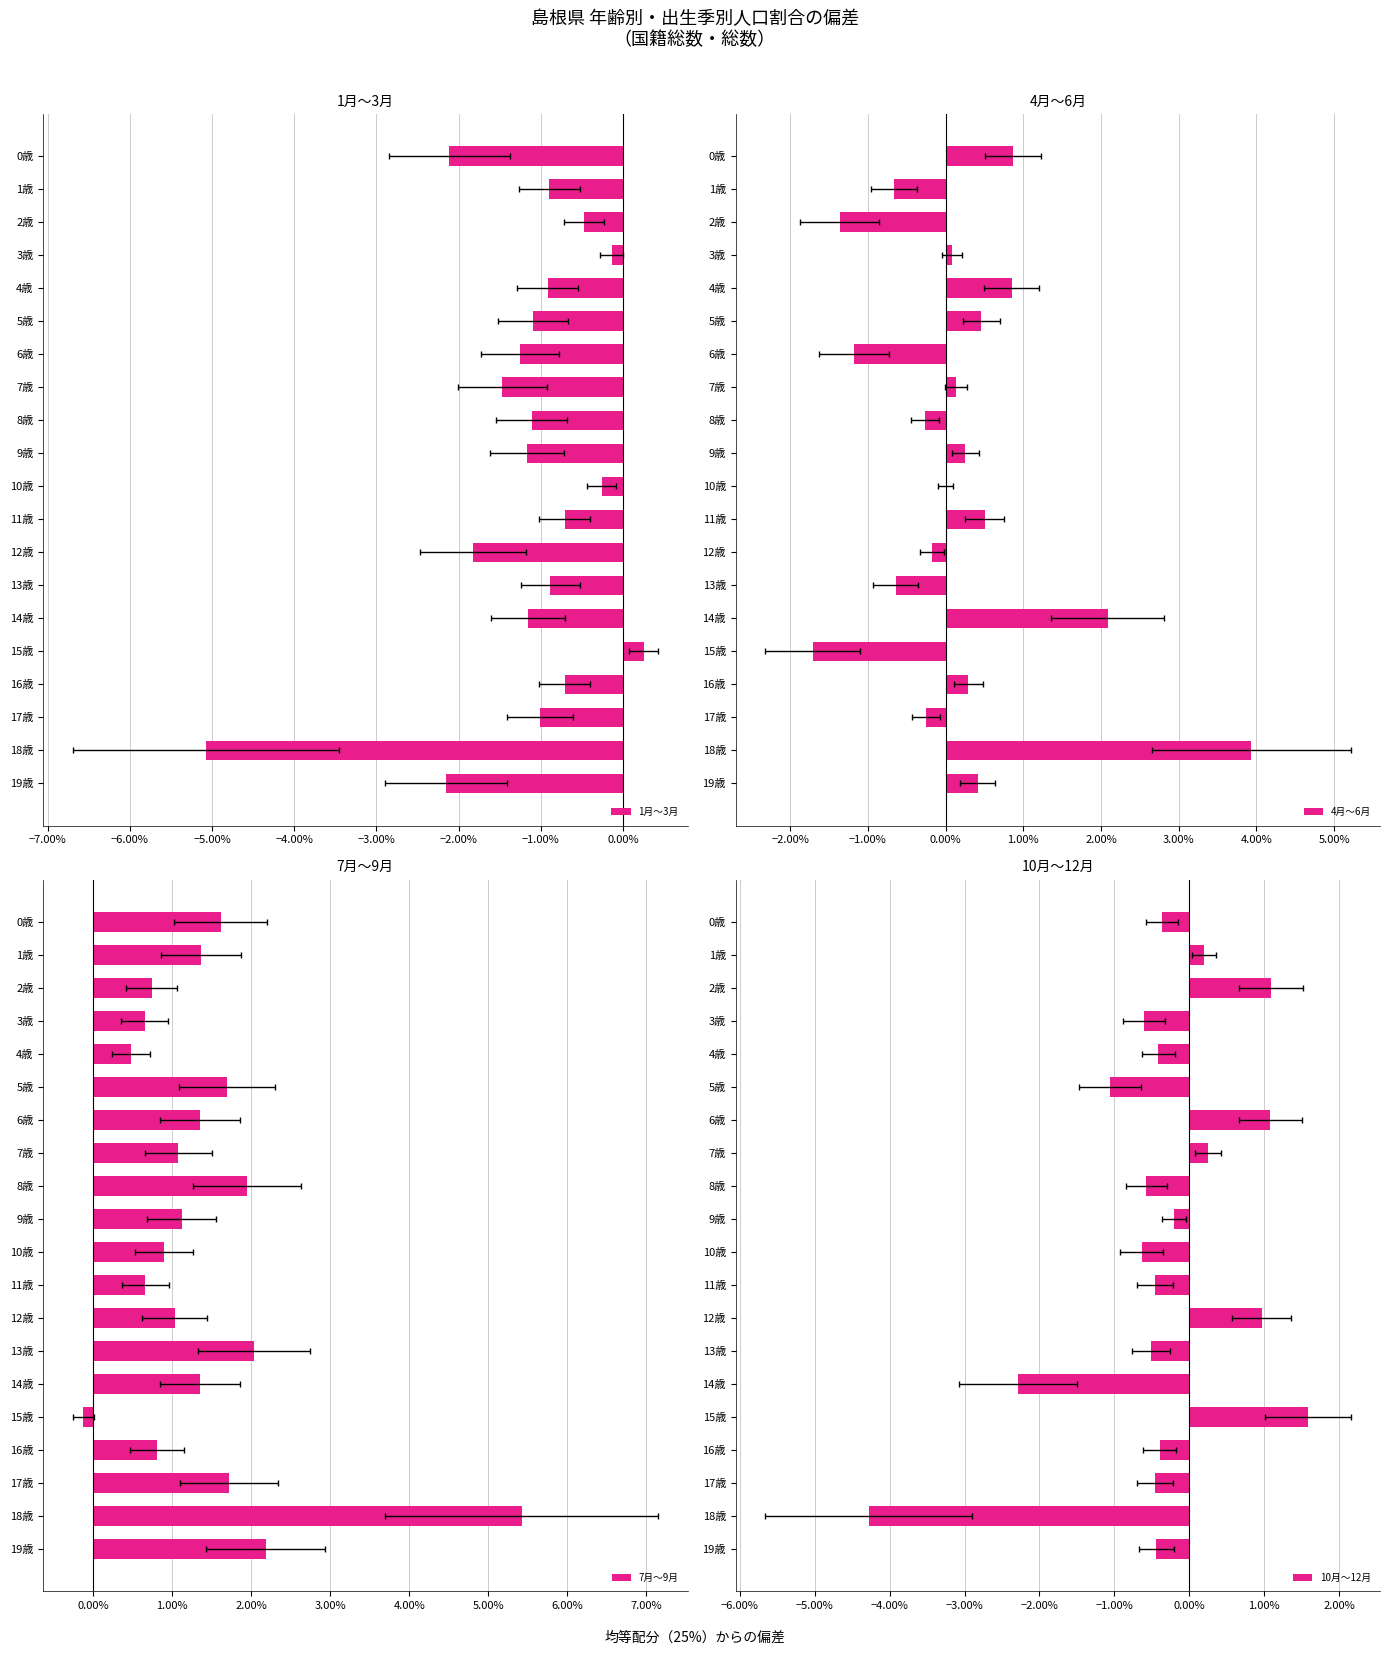

What is the label of the 19th bar from the left?

18歳